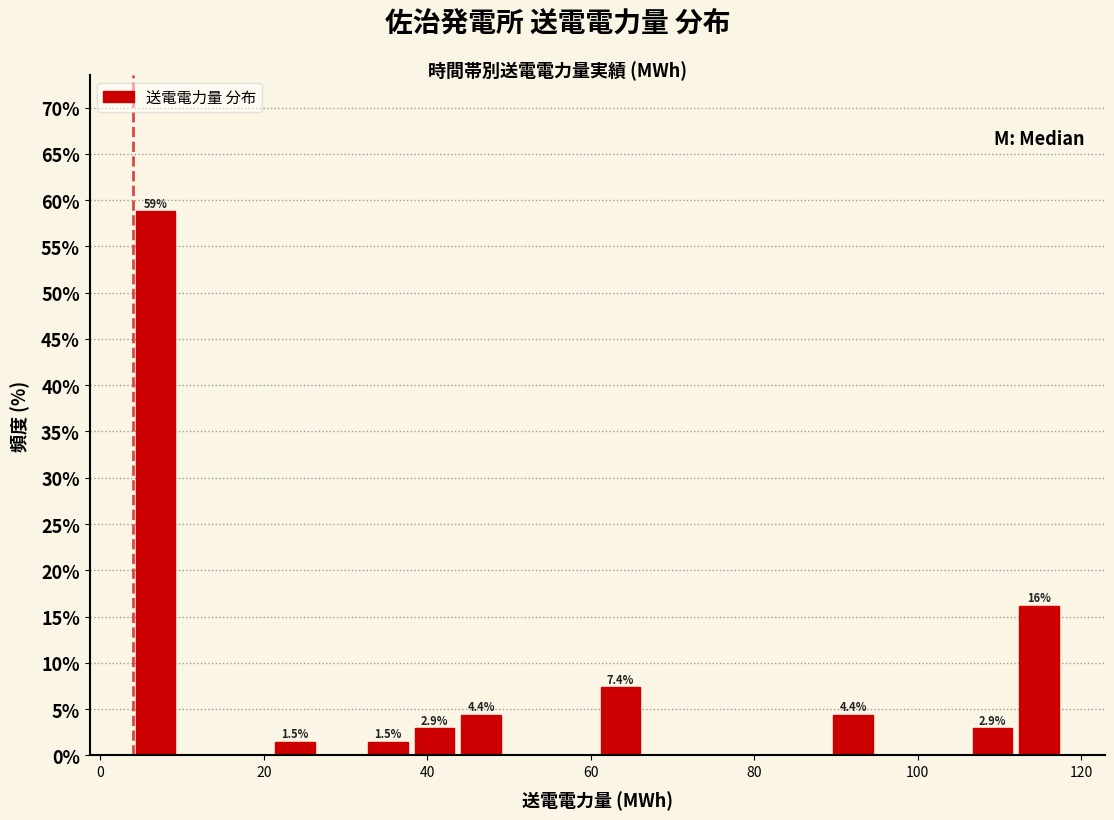

Read against the x-axis, roughly where is the centre of the tallest bar?

6